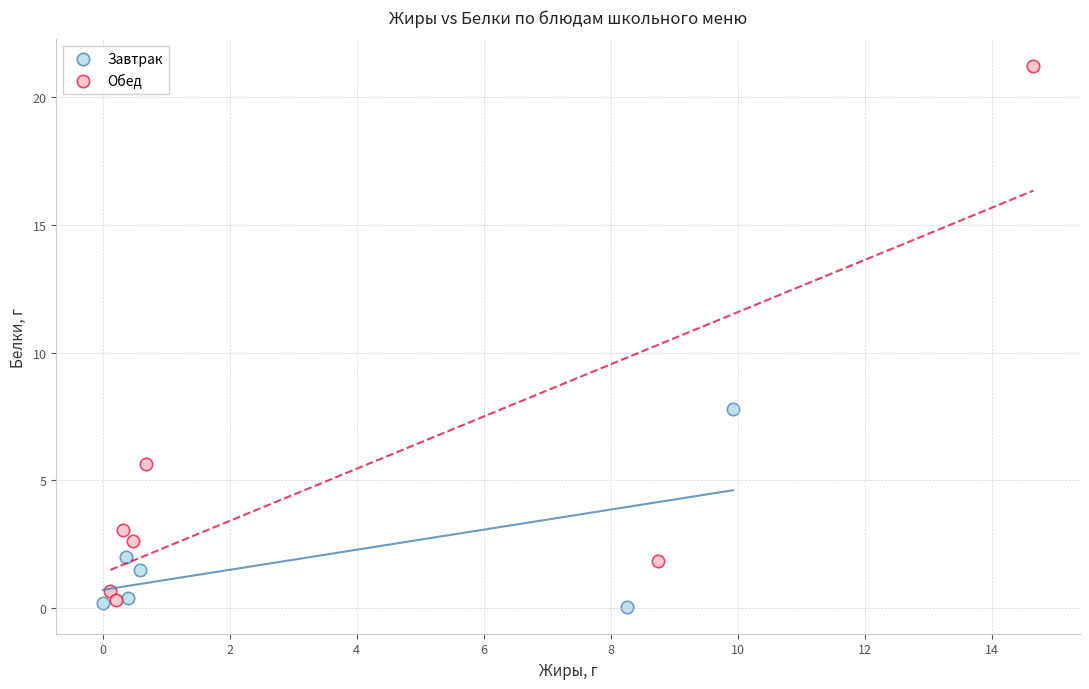

Which series contains the highest Y value?

Обед